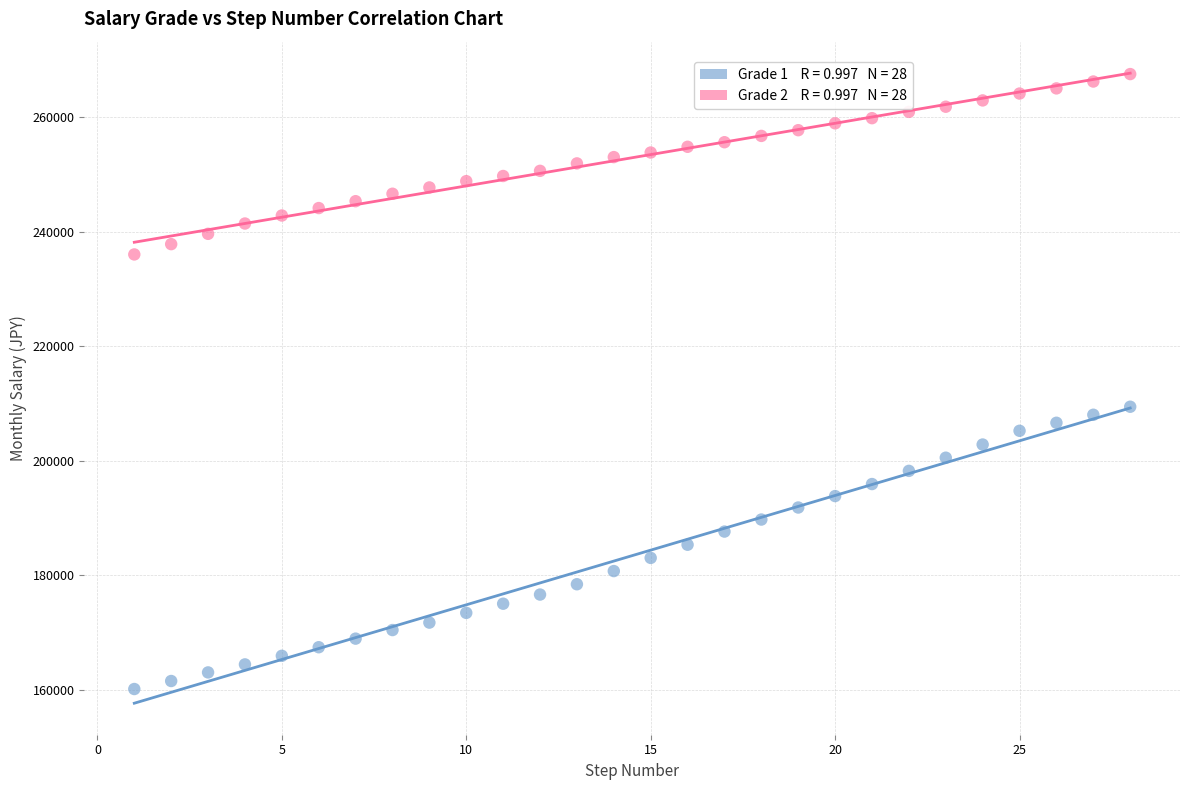

Across all data points, what is the range of X values (max minus min)?

27